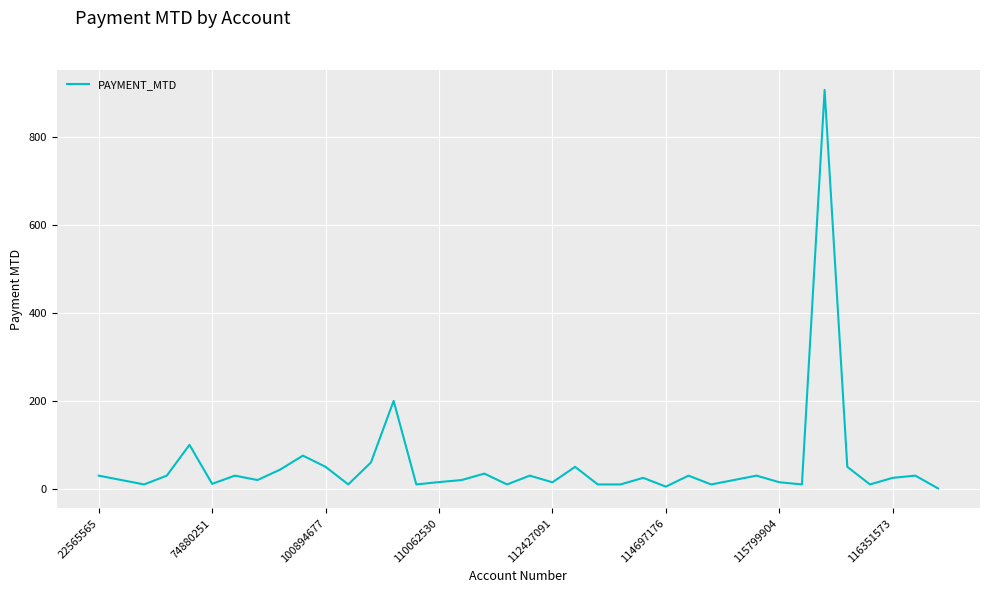

What is the difference between the second highest and second lowest values?

195.0